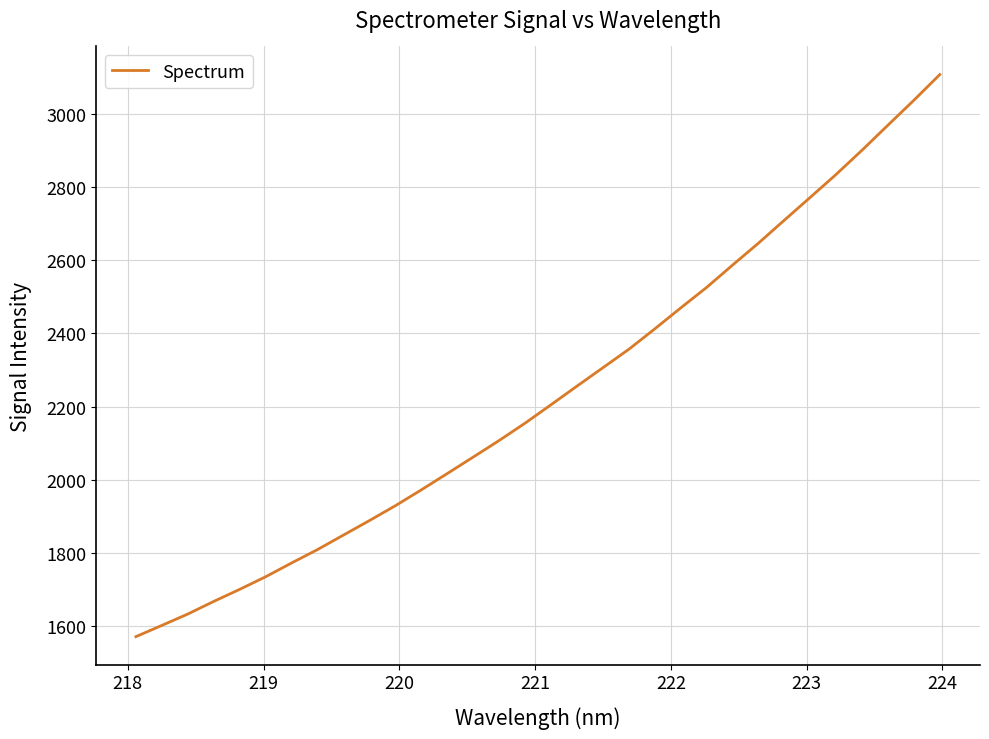

What is the minimum value shown in the chart?

1572.0